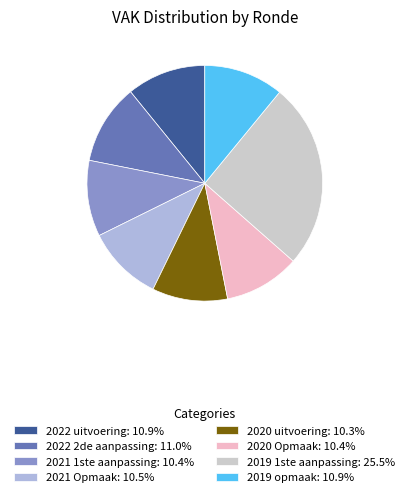

Do 2022 2de aanpassing: 11.0% and 2019 1ste aanpassing: 25.5% together represent more than half of the pie?

No